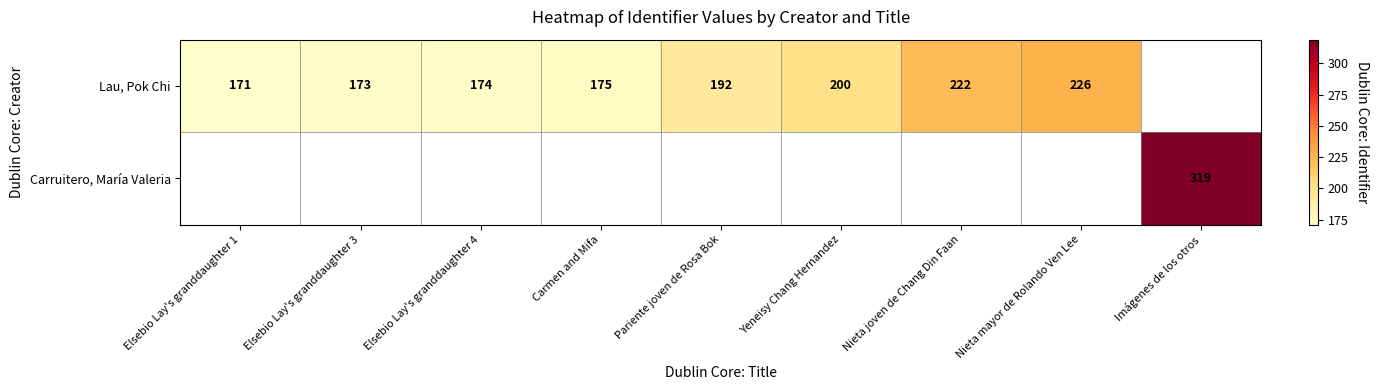

What is the sum of the Lau, Pok Chi values at Yeneisy Chang Hernandez and Pariente joven de Rosa Bok?

392